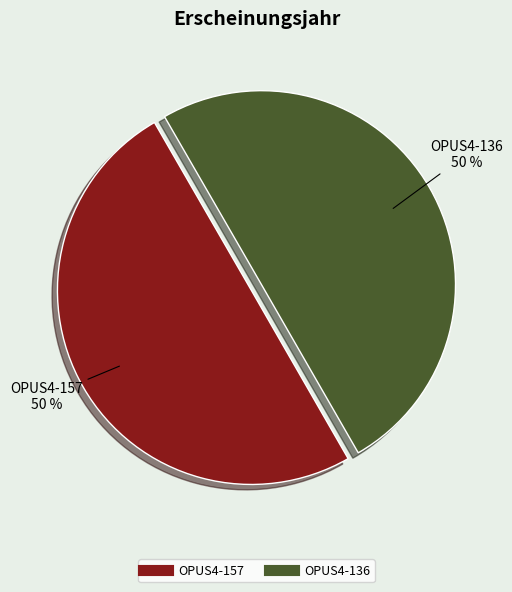

To the nearest percent, what is the combined percentage of OPUS4-136 and OPUS4-157?

100%